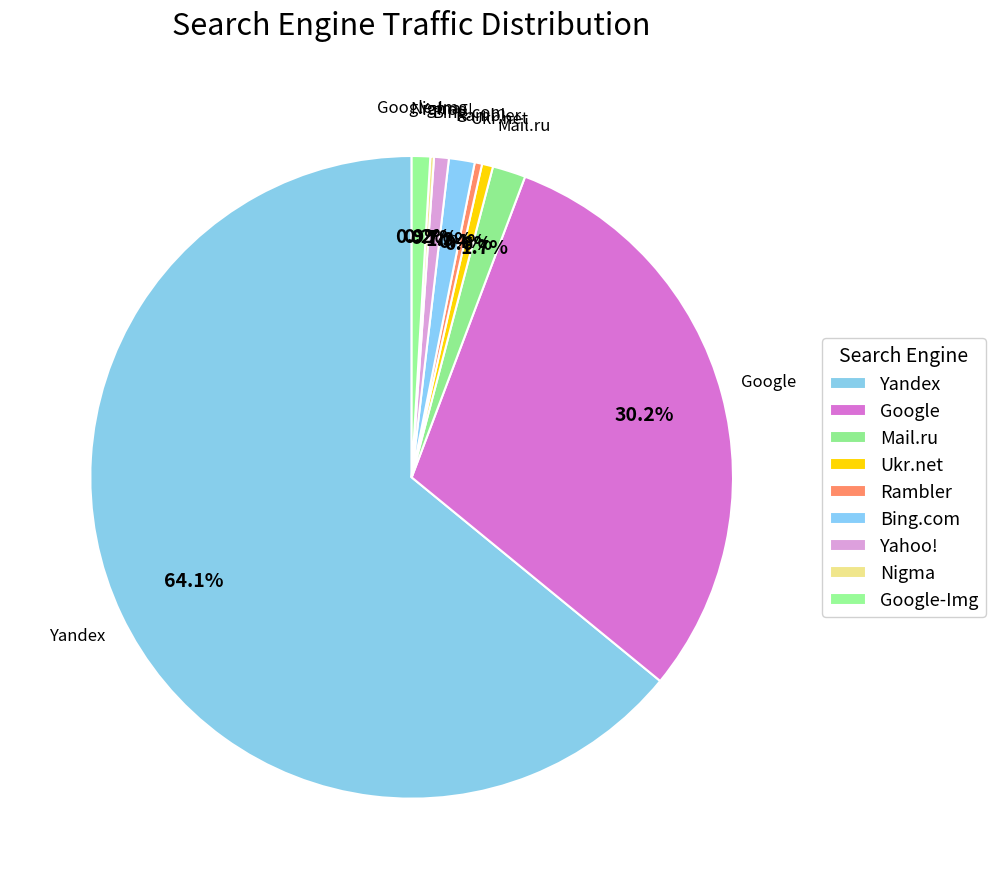

Does Yandex account for over 50% of the chart?

Yes